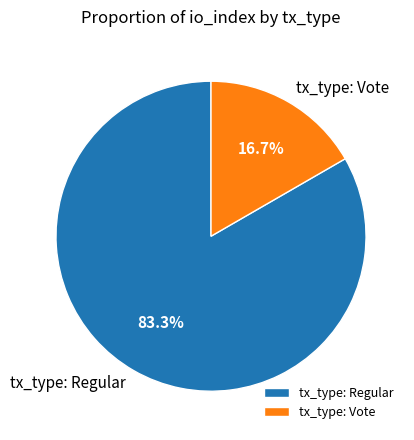

To the nearest percent, what percentage of the pie is tx_type: Regular?

83%